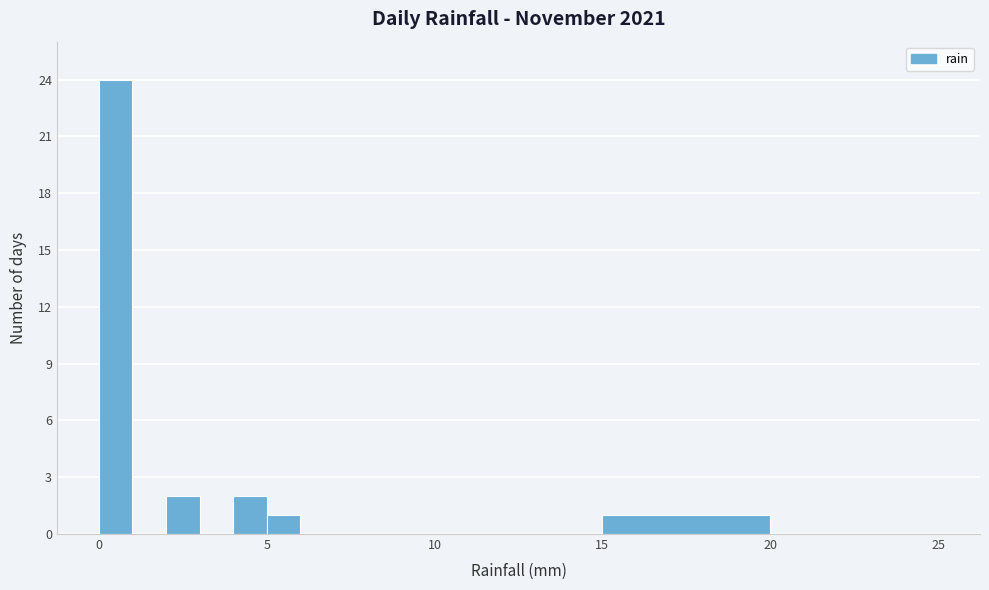

Read against the x-axis, roughly where is the centre of the tallest bar?

0.5